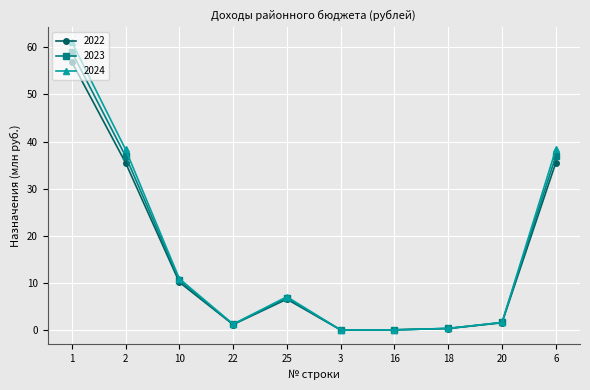

What is the total value across all series at 20?

4.7